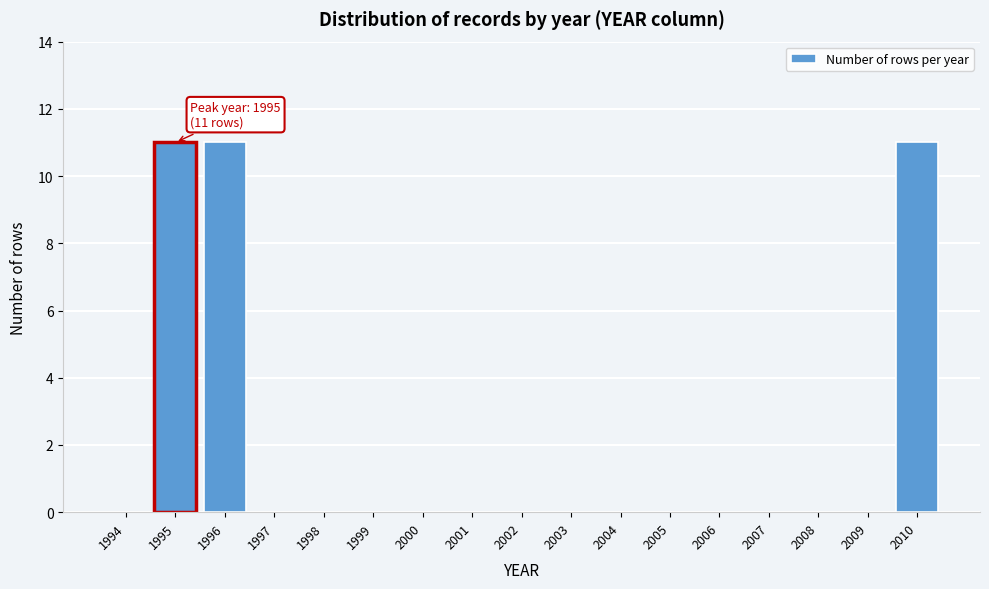

Reading right to left, what are all the values shown in this chart?

2010=11	2009=0	2008=0	2007=0	2006=0	2005=0	2004=0	2003=0	2002=0	2001=0	2000=0	1999=0	1998=0	1997=0	1996=11	1995=11	1994=0